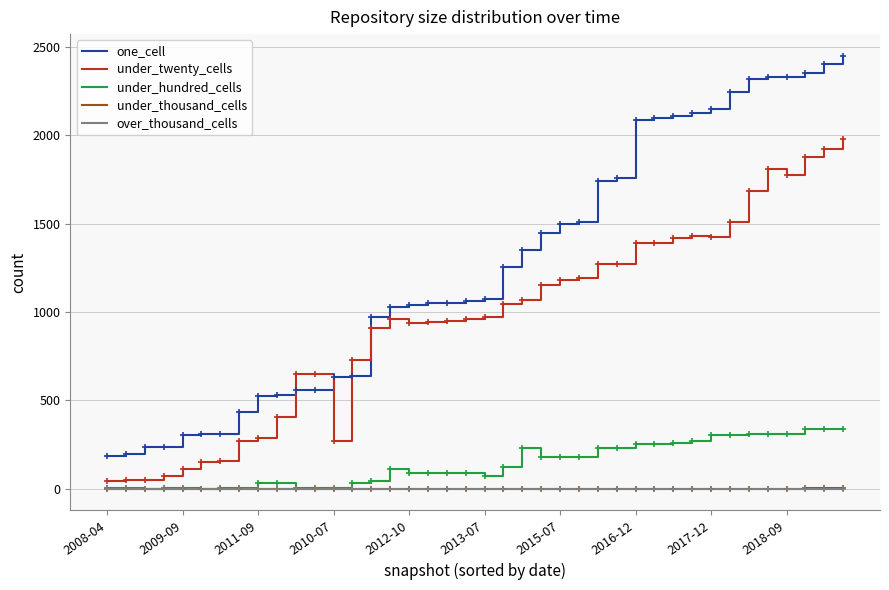

How many intersections are there between one_cell and under_twenty_cells?

4